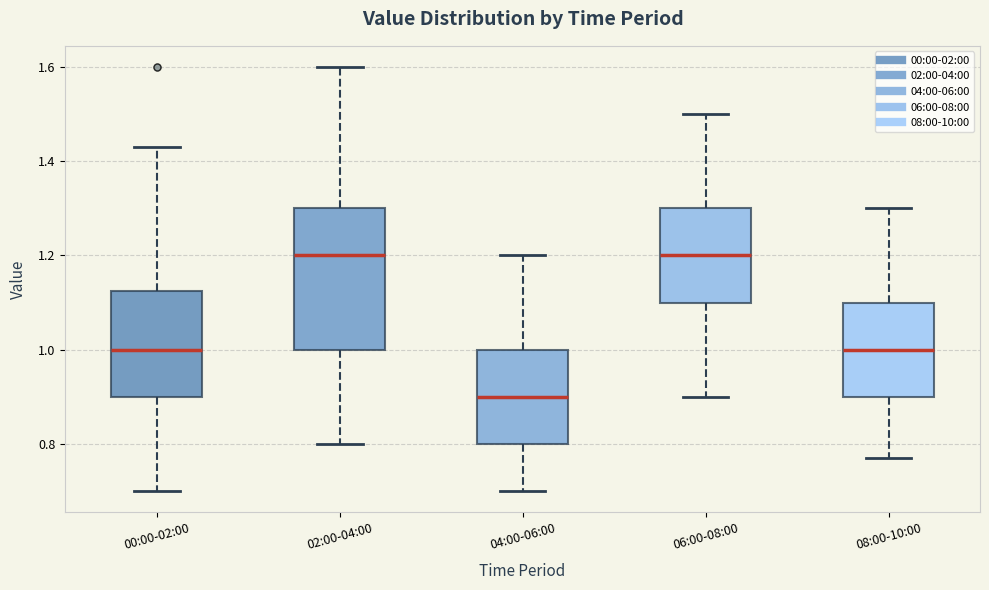

Where does the upper whisker of the box for 02:00-04:00 end on the y-axis? The values are not printed on the chart, so give them approximately, as read against the axis.

1.60